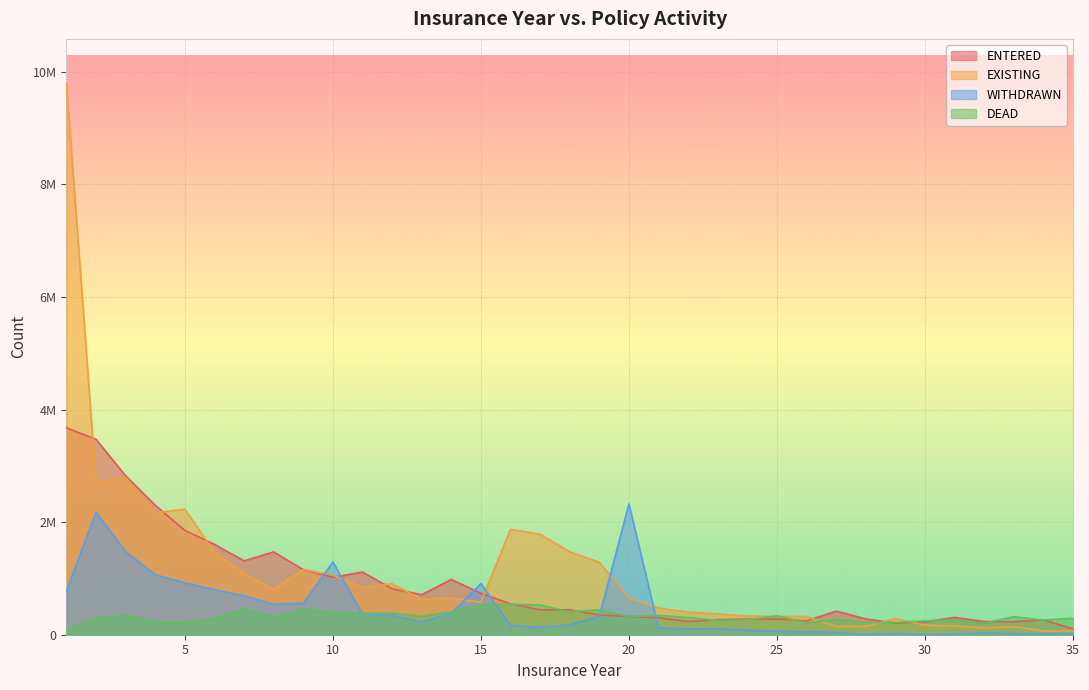

True or false: EXISTING has more than 0 points higher than both neighbors.

True